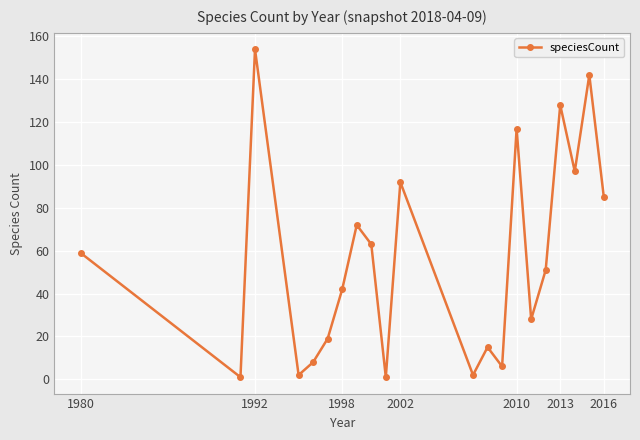

True or false: there are more than 0 points higher than both neighbors.

True